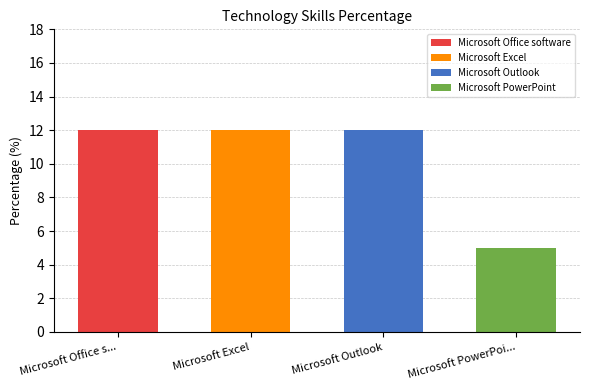

Reading left to right, extract all data points from this chart.

12	12	12	5